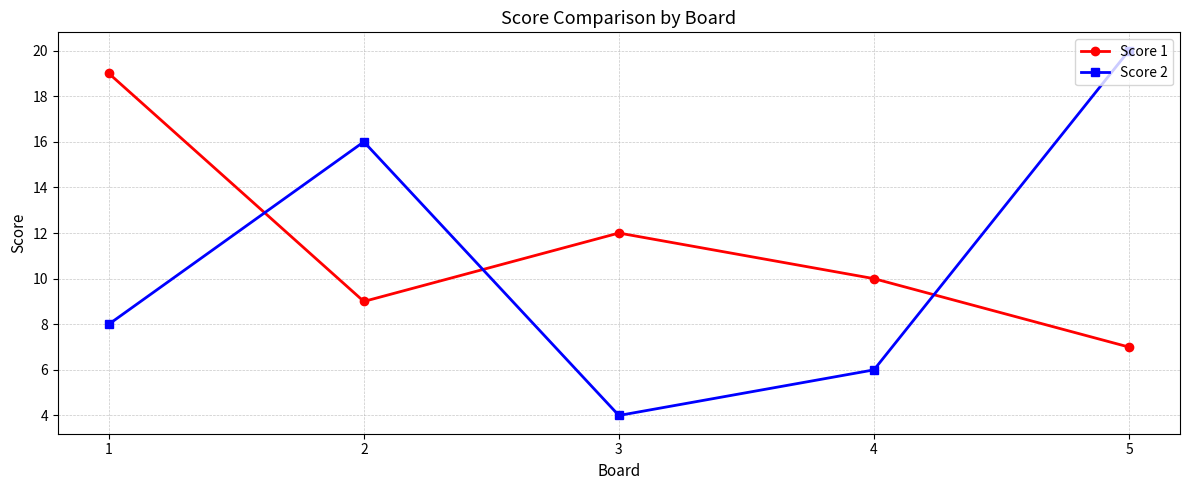

What is the spread (max minus min) of values at 2?

7